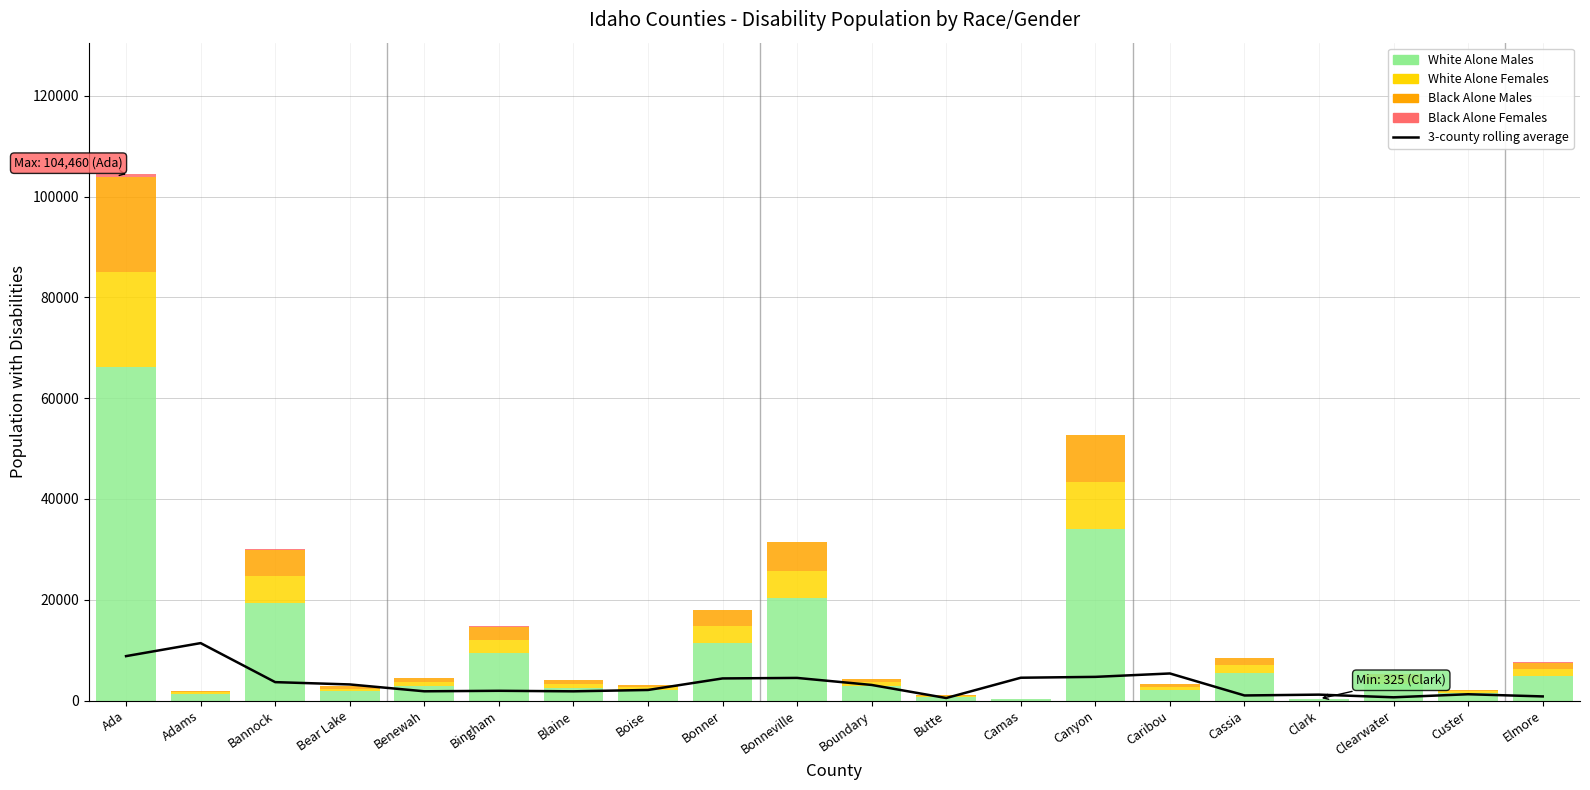

Which series changed the most between Ada and Cassia?

White Alone Males